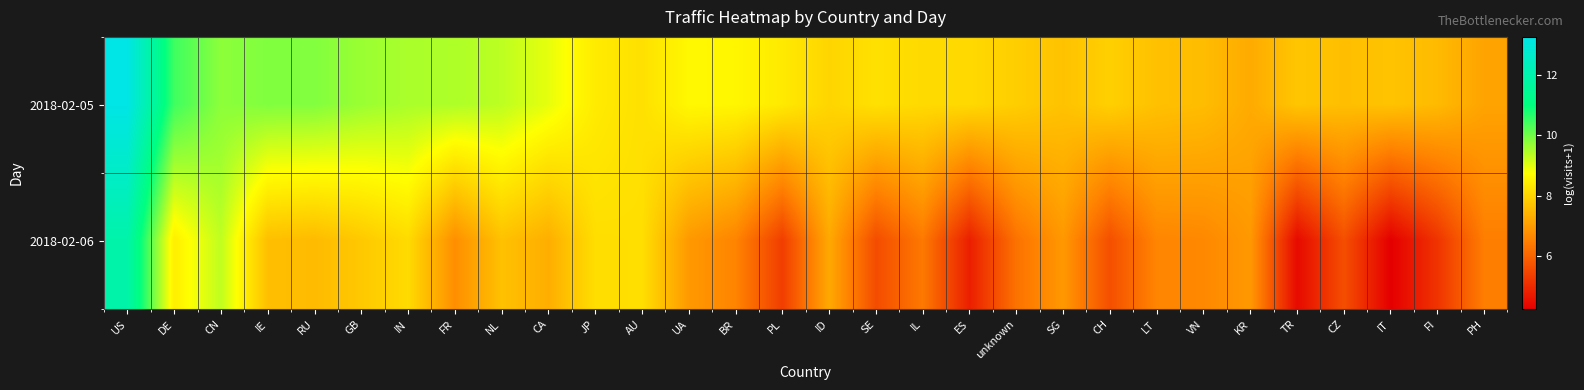

Reading left to right, extract all data points from this chart.

2018-02-05: US=13.3	DE=10.5	CN=9.8	IE=9.9	RU=9.9	GB=9.6	IN=9.5	FR=9.5	NL=9.3	CA=9.0	JP=8.4	AU=8.2	UA=8.6	BR=8.6	PL=8.4	ID=8.0	SE=8.2	IL=8.1	ES=8.1	unknown=7.9	SG=7.7	CH=7.9	LT=7.7	VN=7.6	KR=7.3	TR=7.7	CZ=7.6	IT=7.7	FI=7.5	PH=7.1
2018-02-06: US=11.9	DE=8.5	CN=9.3	IE=7.6	RU=7.5	GB=7.8	IN=8.1	FR=6.8	NL=7.7	CA=7.3	JP=8.2	AU=8.2	UA=7.0	BR=6.6	PL=5.3	ID=7.2	SE=5.6	IL=6.4	ES=4.8	unknown=6.3	SG=6.9	CH=5.6	LT=6.6	VN=6.7	KR=7.0	TR=4.4	CZ=5.6	IT=4.2	FI=5.2	PH=6.5